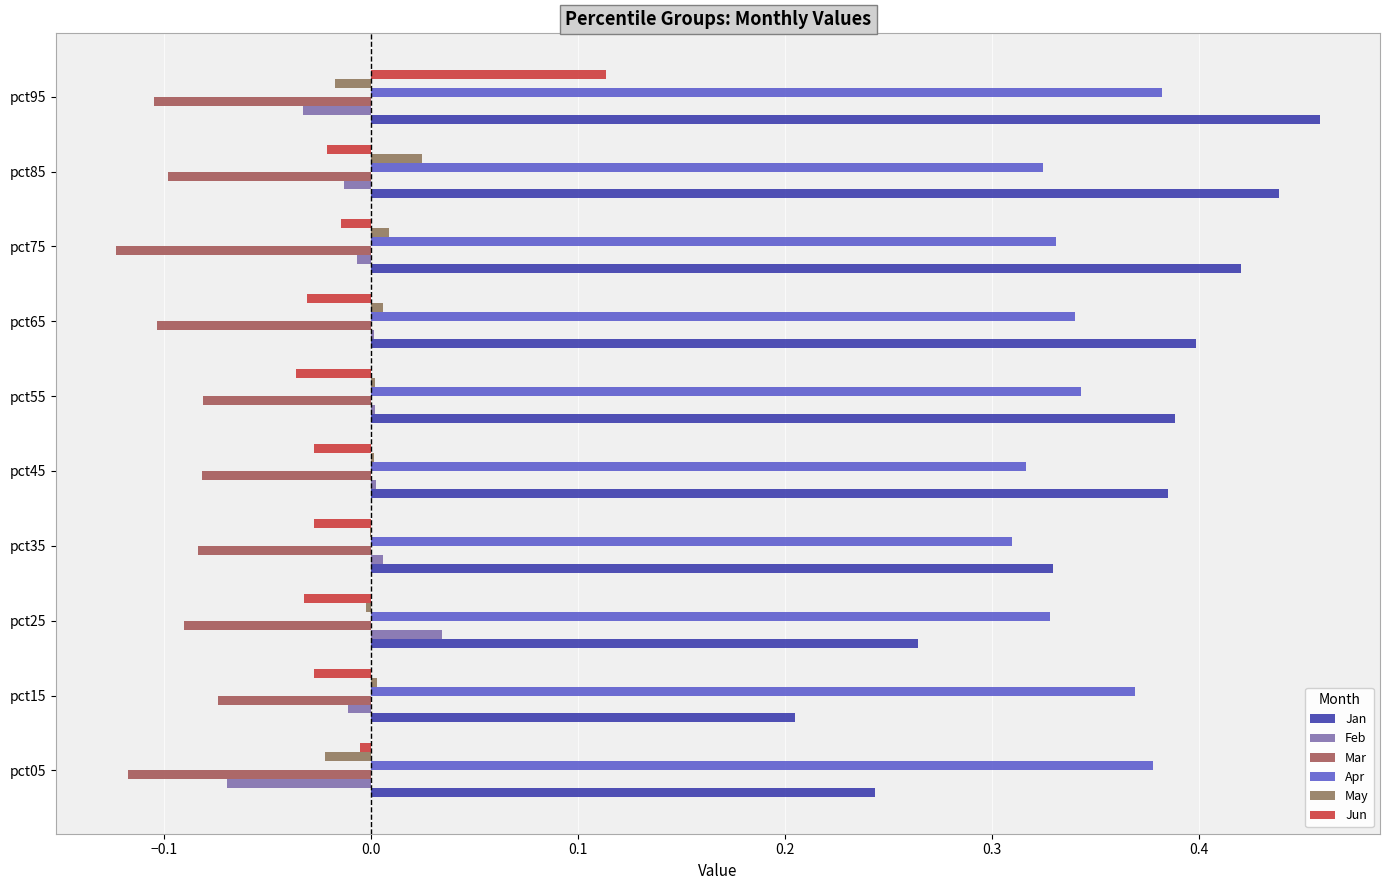

The Feb series shows -0.1 at pct95. True or false?

False